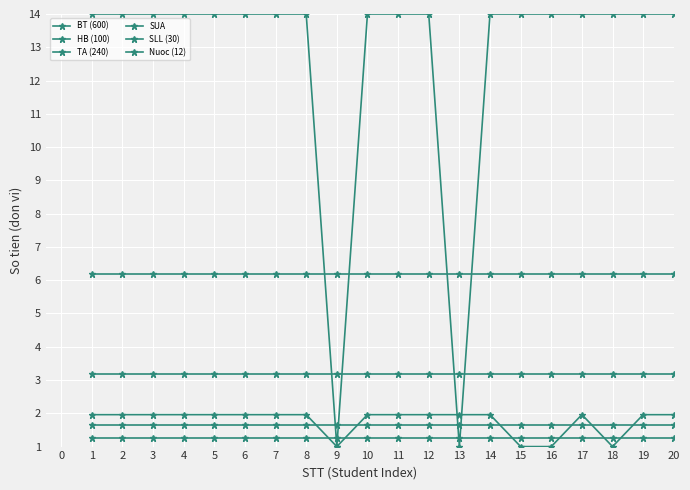

How many categories are shown in the chart?

20